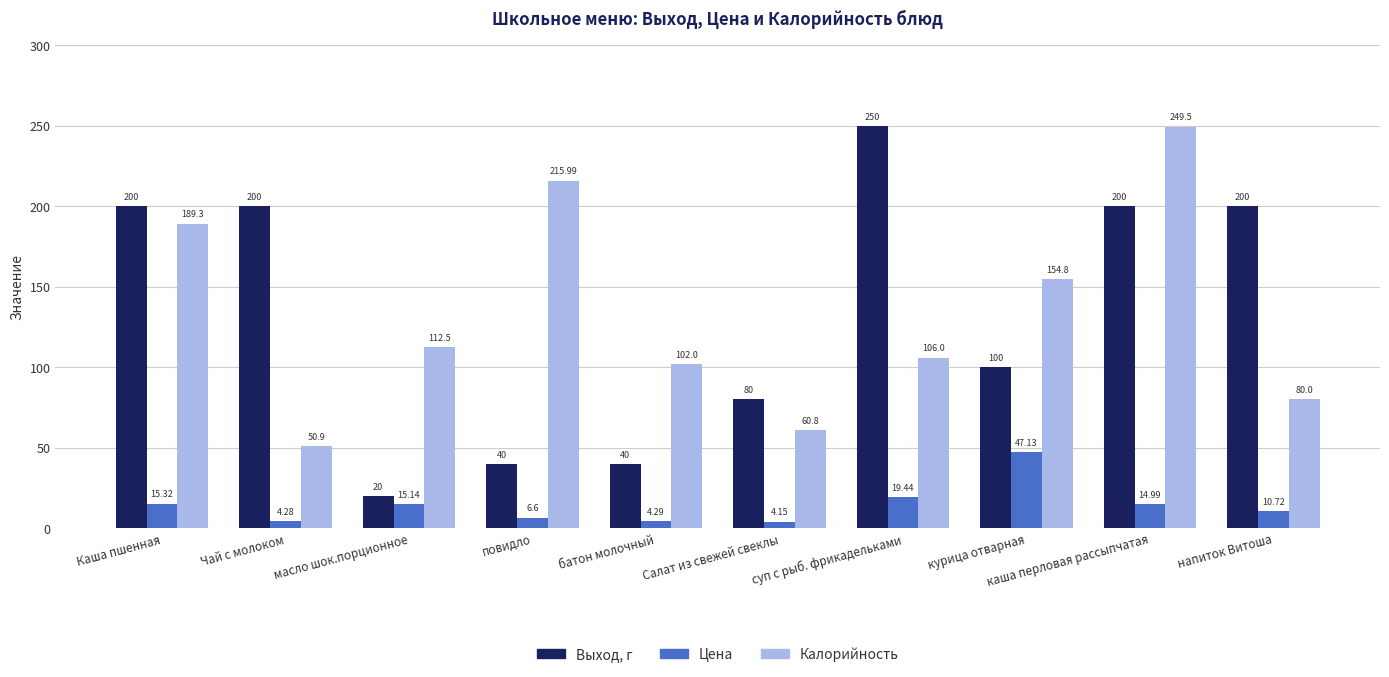

What is the maximum value for Выход, г?

250.0